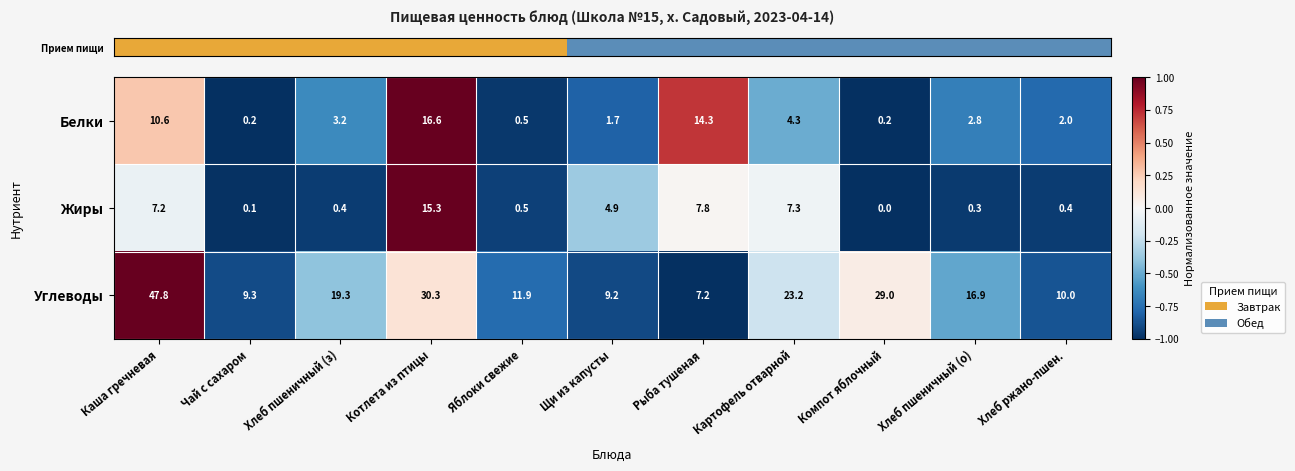

The Углеводы series shows 16.9 at Хлеб пшеничный (о). True or false?

True